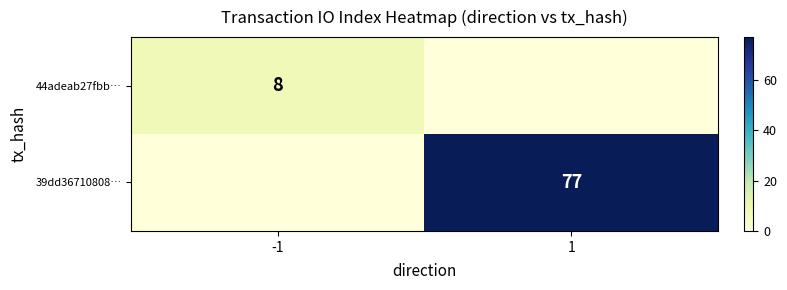

What is the difference between the highest and lowest values at 1?

77